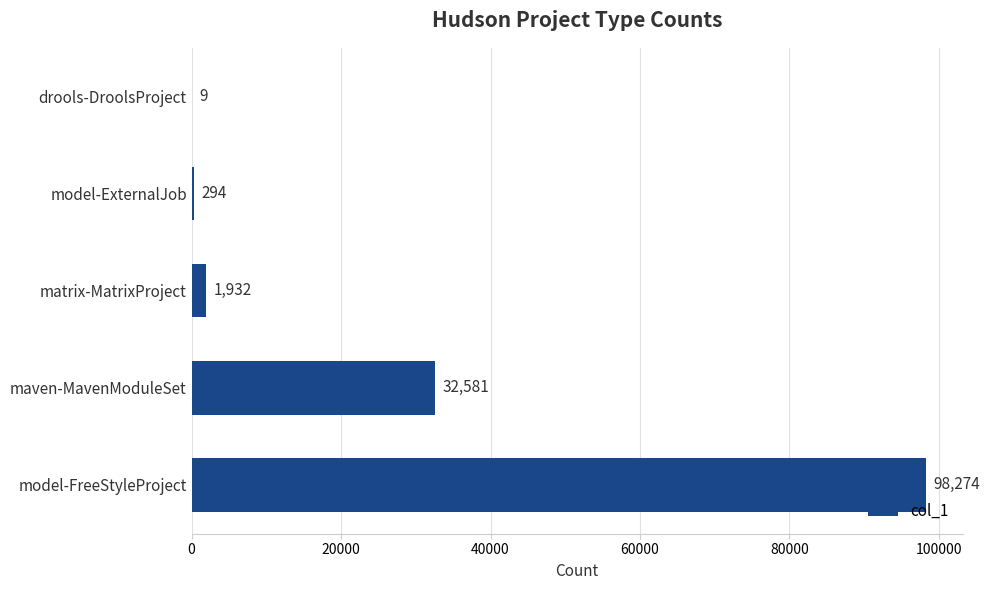

What is the sum of all values?

133090